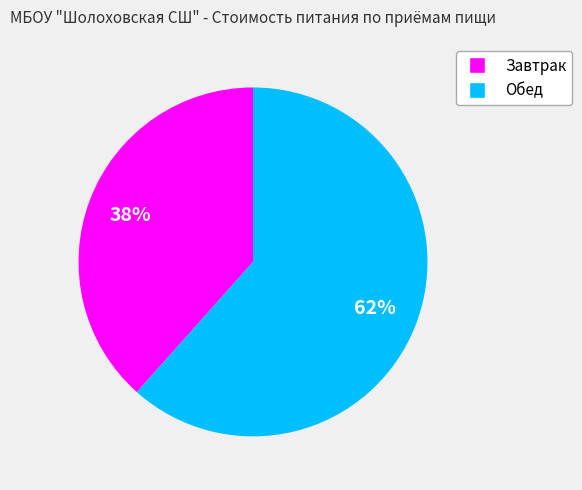

To the nearest percent, what portion does Обед represent?

62%